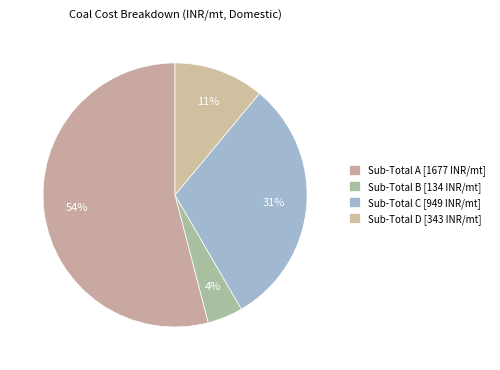

Count the number of slices in the pie.

4